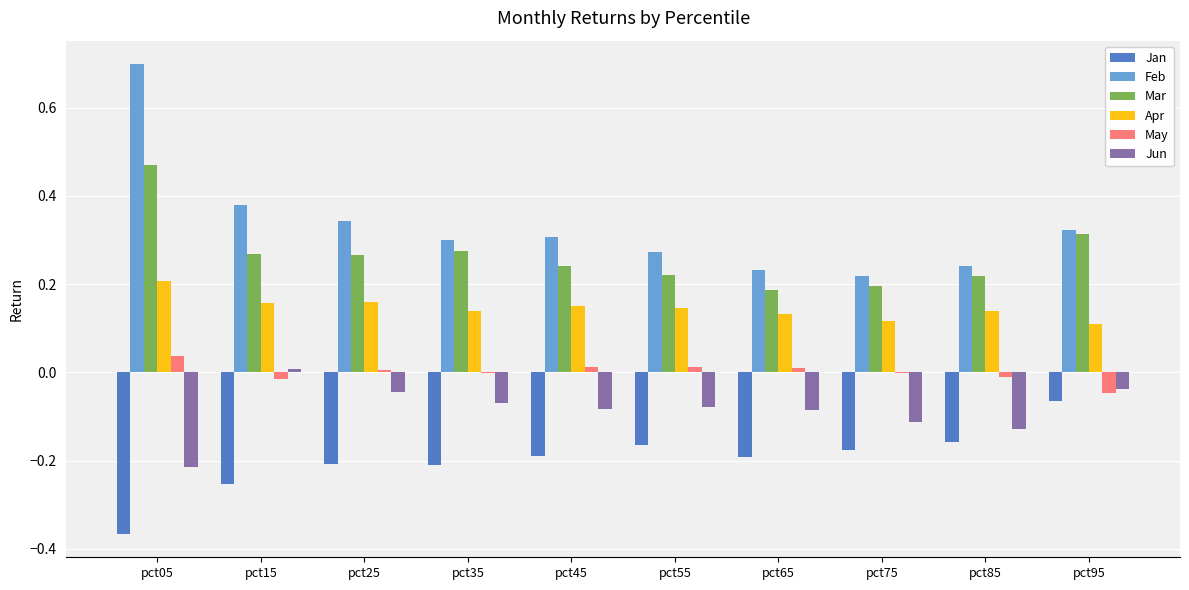

The Feb series shows 0.3 at pct25. True or false?

True